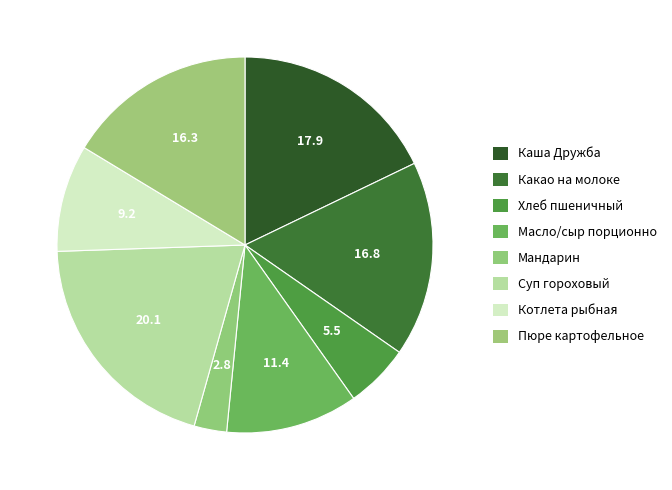

Approximately how many times larger is the value at Мандарин compared to Масло/сыр порционно?

0.2